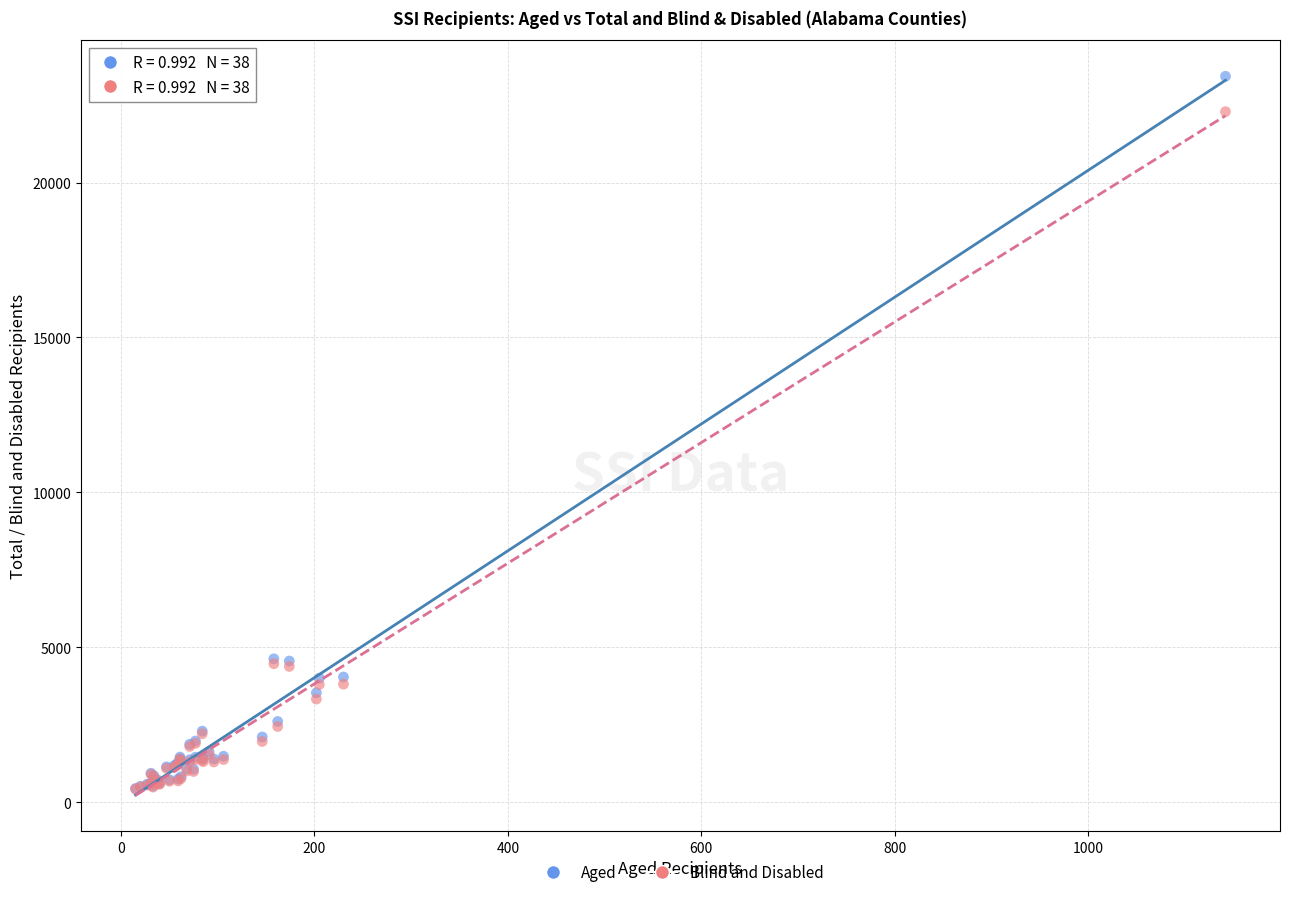

What are all the series names shown in the legend?

Aged, Blind and Disabled